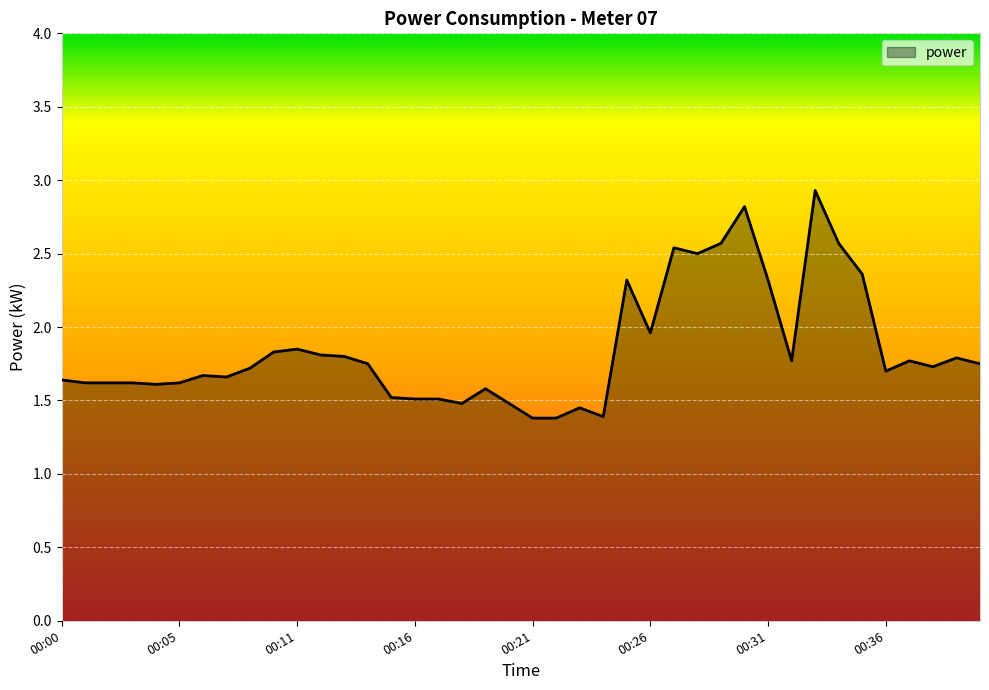

What is the greatest value displayed?

2.9